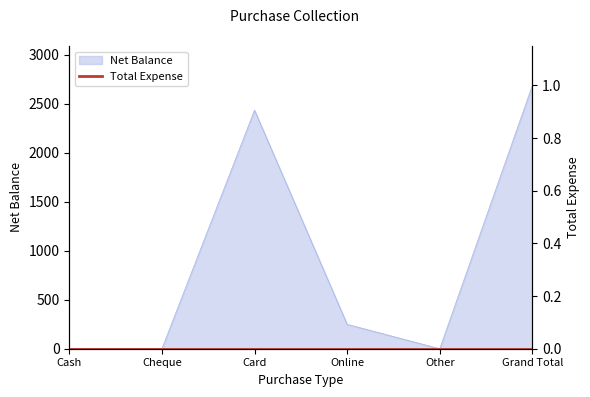

Which category has the highest value across all series?

Grand Total